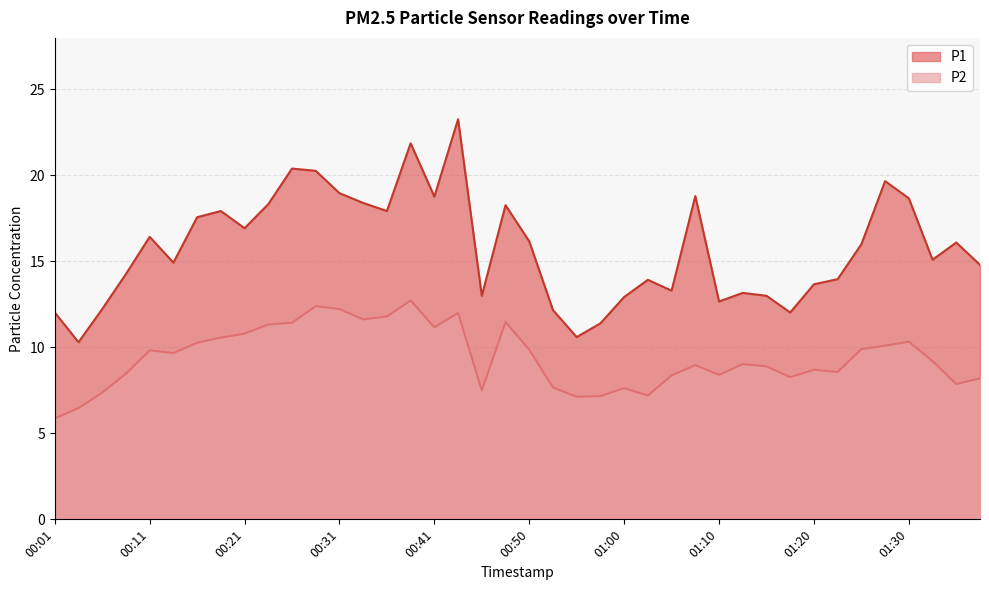

The value of P1 at 01:20 is 13.7. True or false?

True